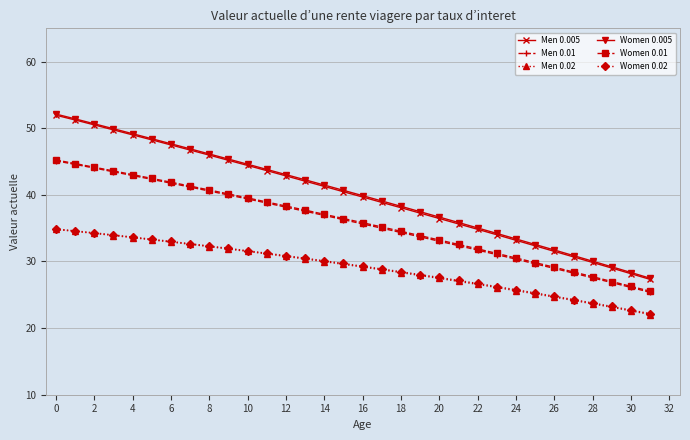

True or false: Women 0.01 and Men 0.02 intersect in this chart.

False